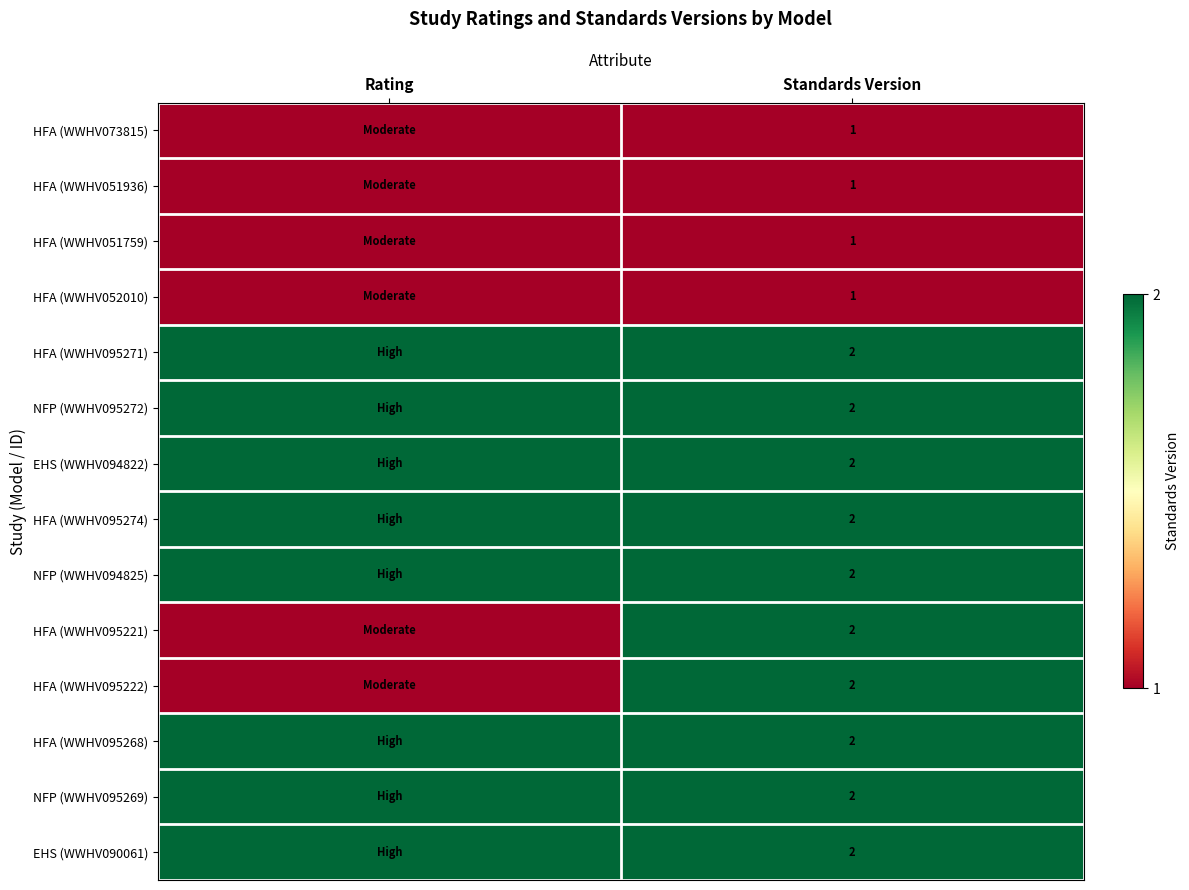

What is the spread (max minus min) of values at Standards Version?

1